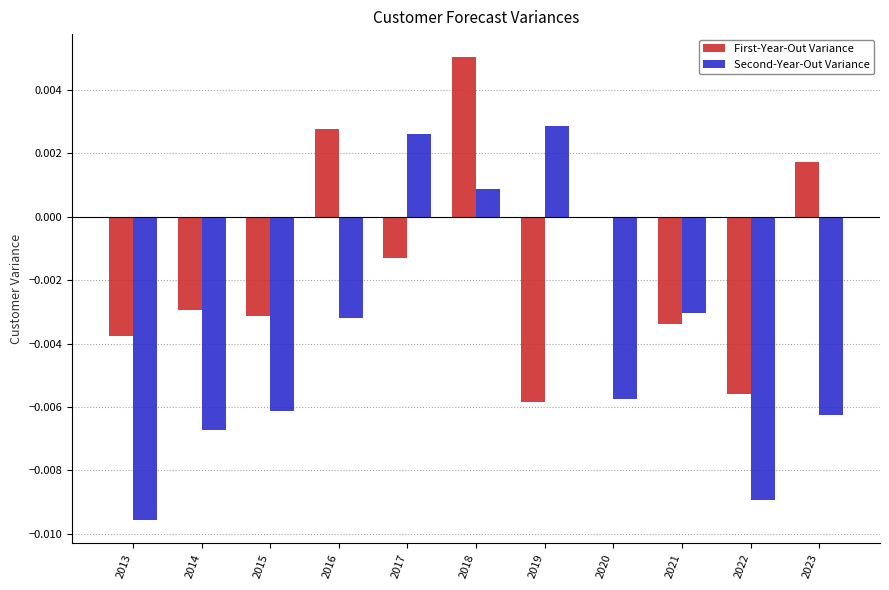

Does the chart contain stacked bars?

No